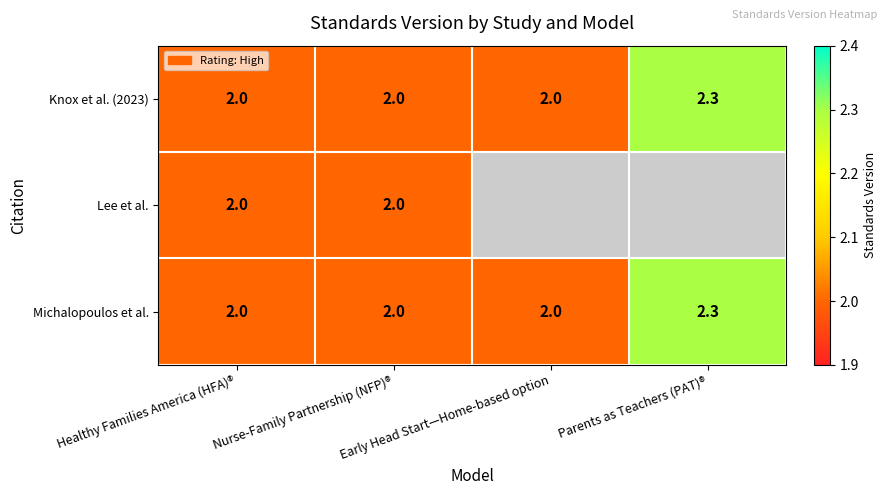

The value of Knox et al. (2023) at Early Head Start—Home-based option is 2.0. True or false?

True